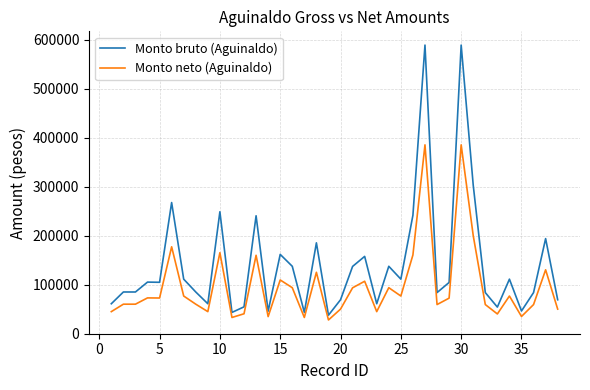

Which series has the largest total across all categories?

Monto bruto (Aguinaldo)